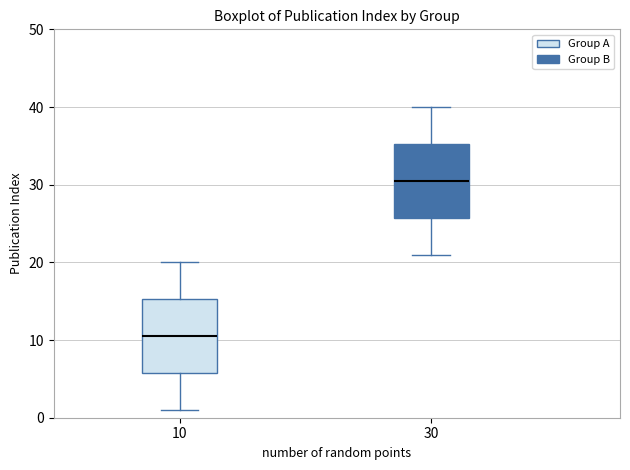

Which box has the highest median line?

30